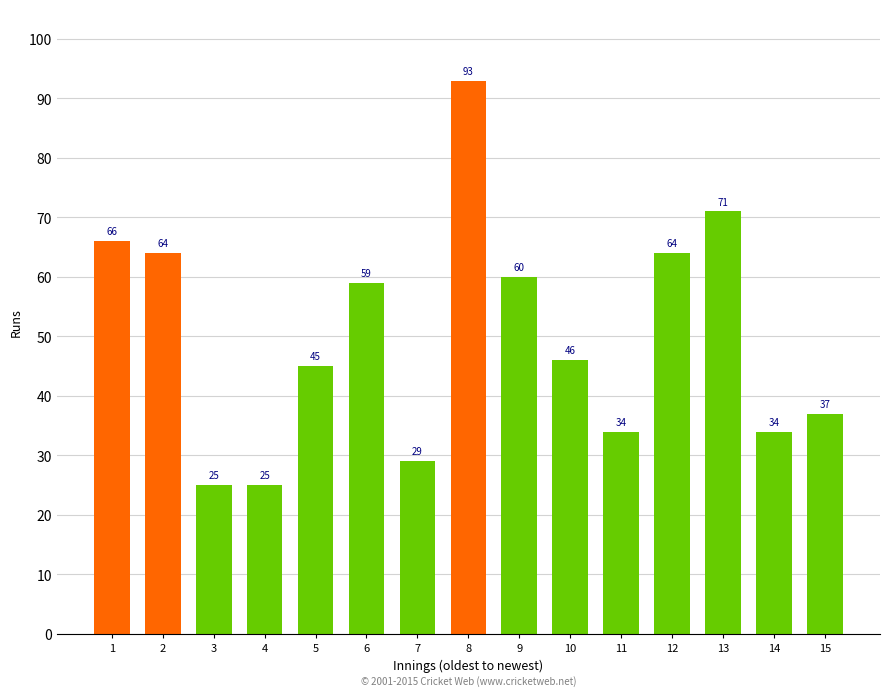

Reading left to right, transcribe all the data shown in this chart.

66	64	25	25	45	59	29	93	60	46	34	64	71	34	37